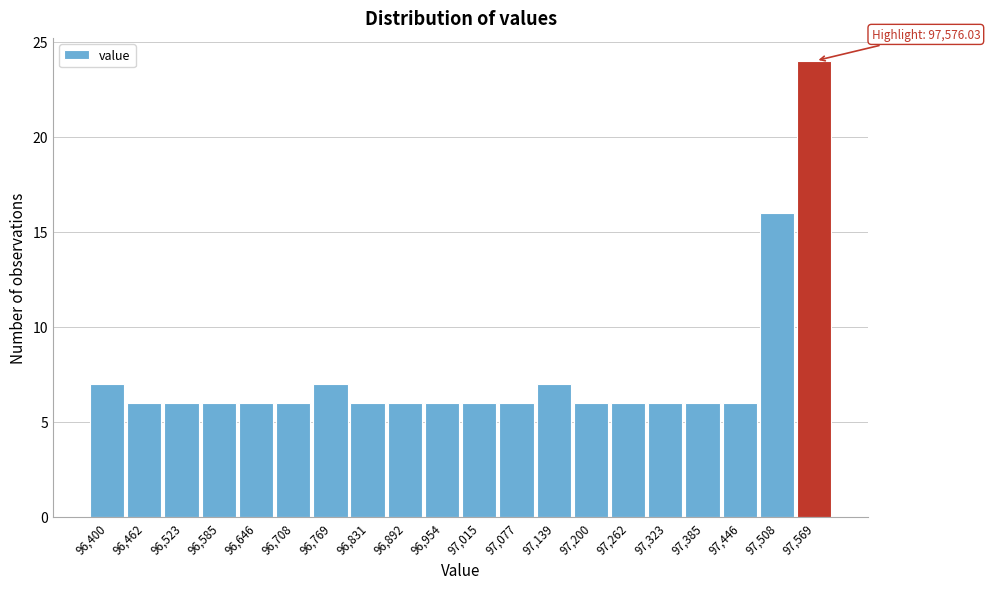

Reading right to left, what are all the values shown in this chart?

97,569=24	97,508=16	97,446=6	97,385=6	97,323=6	97,262=6	97,200=6	97,139=7	97,077=6	97,015=6	96,954=6	96,892=6	96,831=6	96,769=7	96,708=6	96,646=6	96,585=6	96,523=6	96,462=6	96,400=7